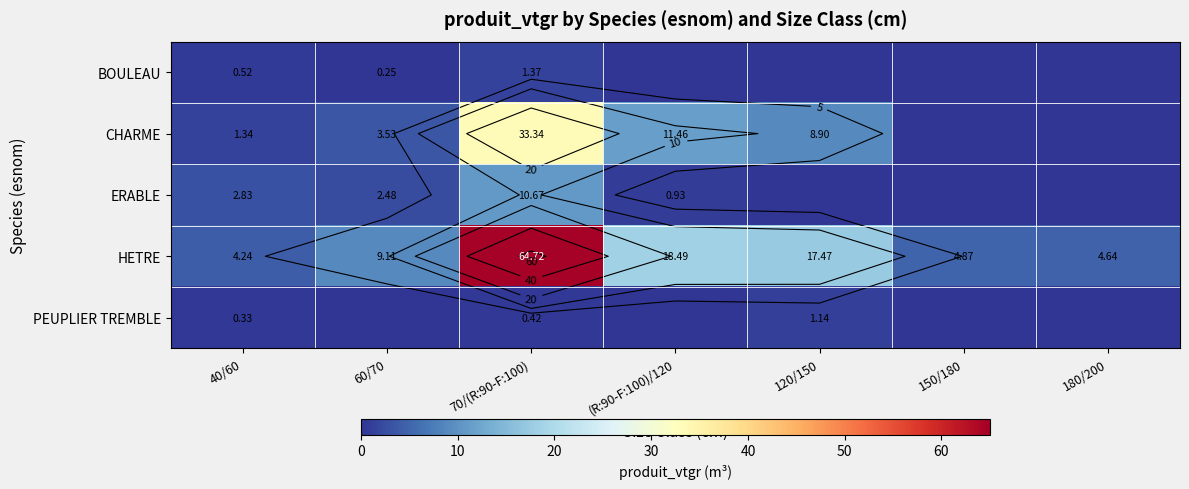

The value of CHARME at 120/150 is 8.9. True or false?

True